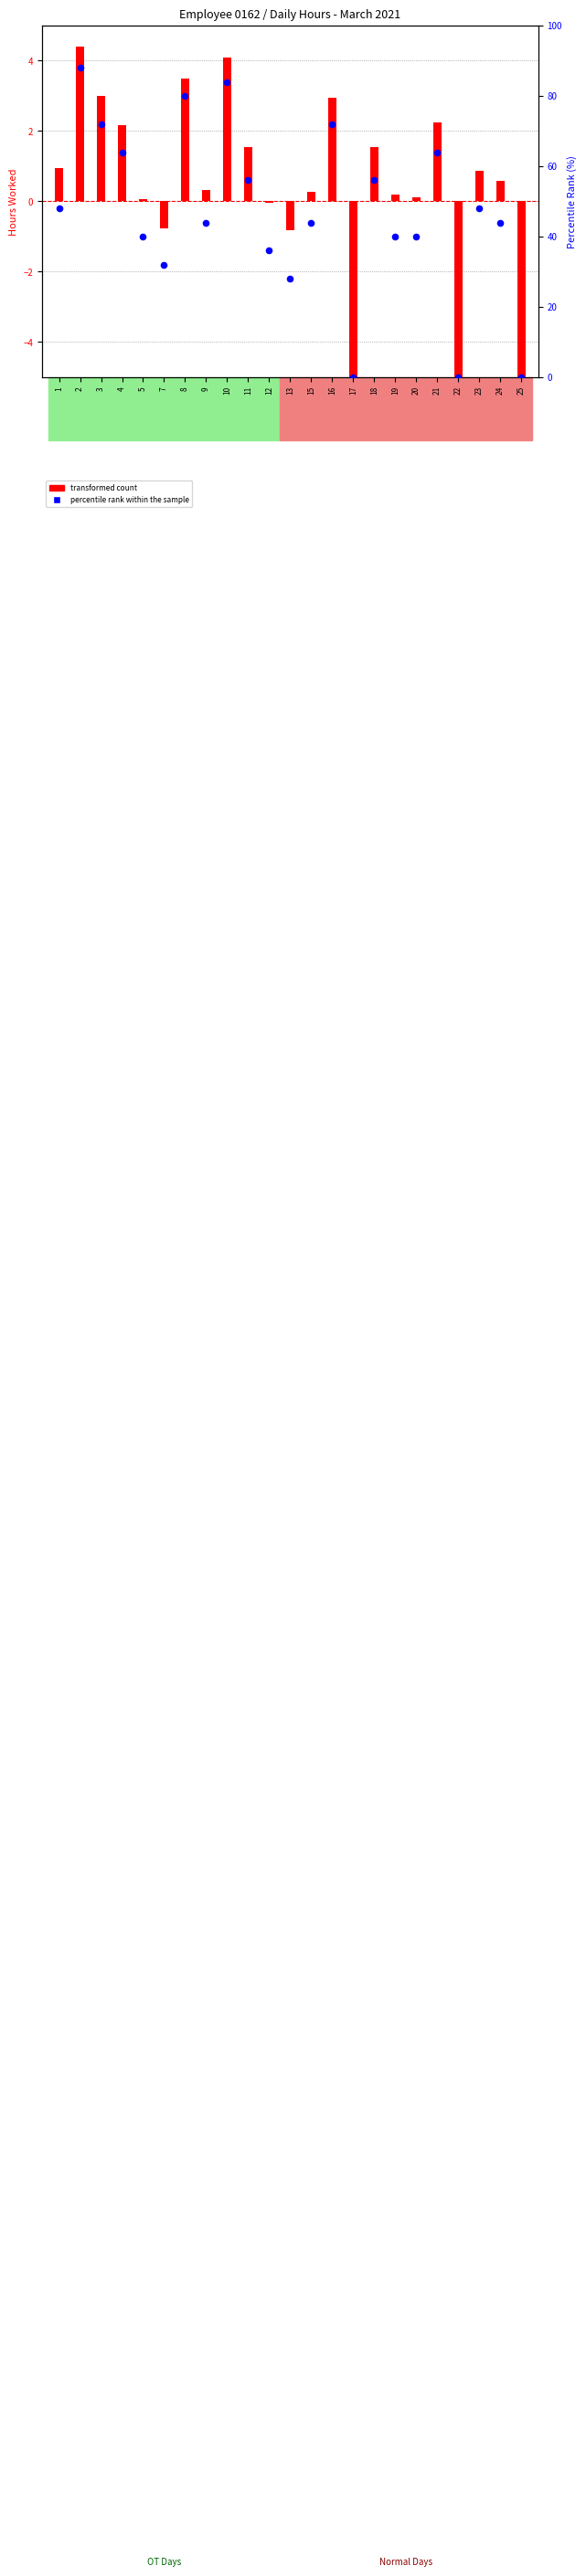

Which series contains the highest Y value?

percentile rank within the sample